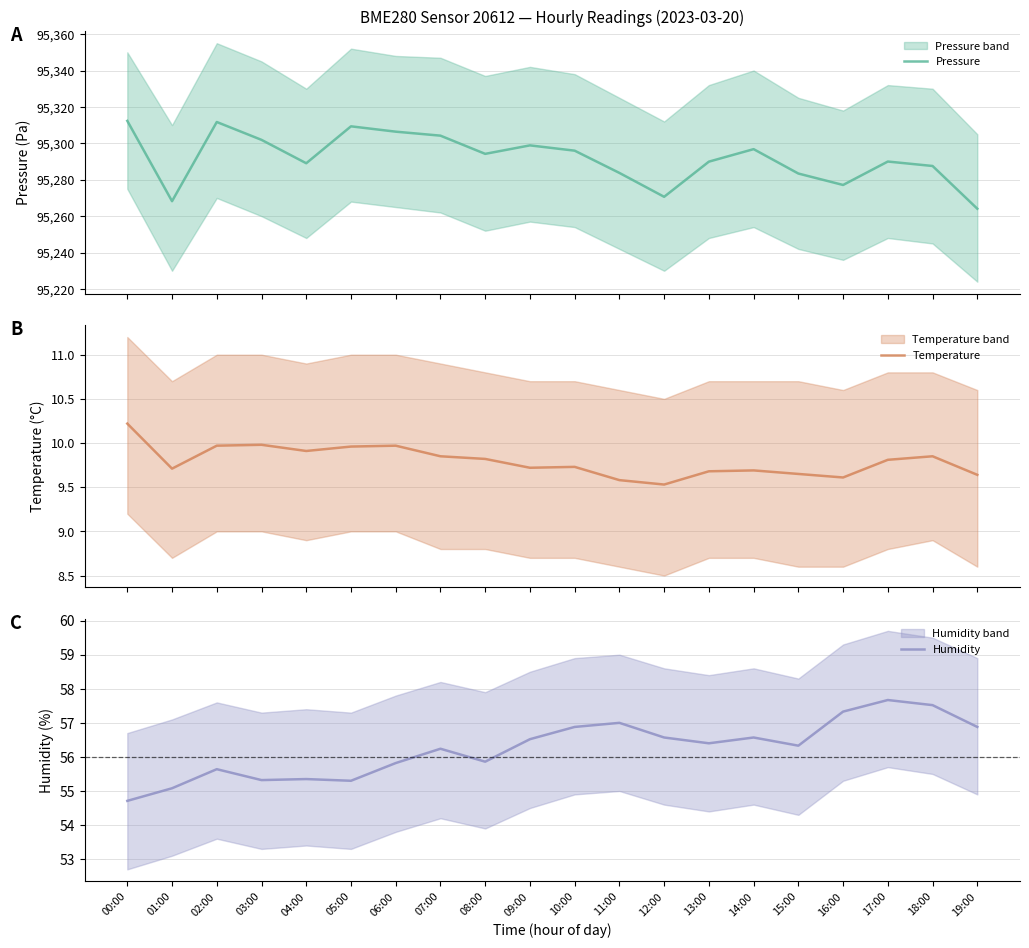

How many data points in Humidity are above 56?

12